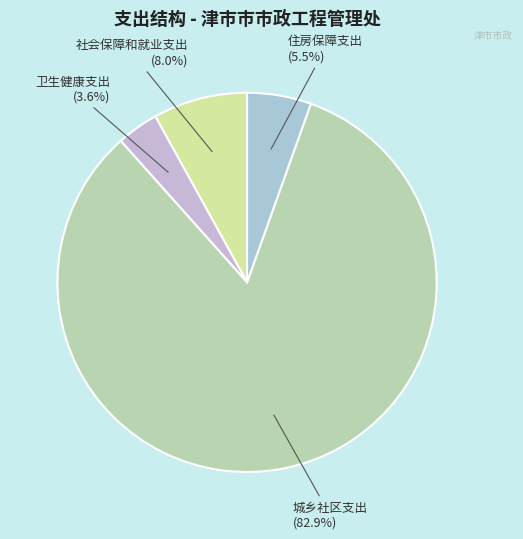

Is there any slice that represents more than half of the pie?

Yes